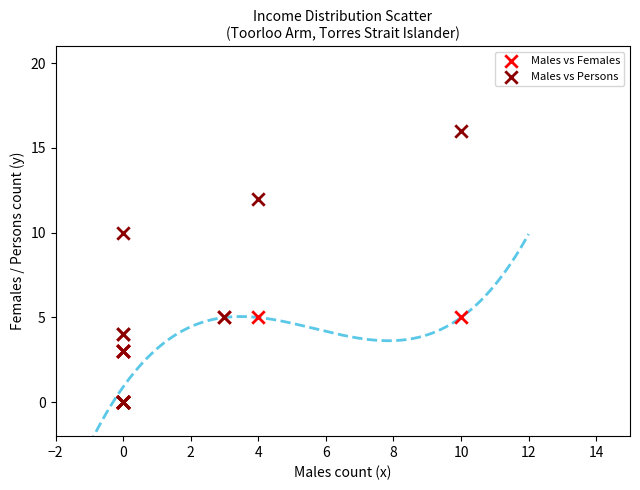

Across all series, what Y value is closest to 8?

10